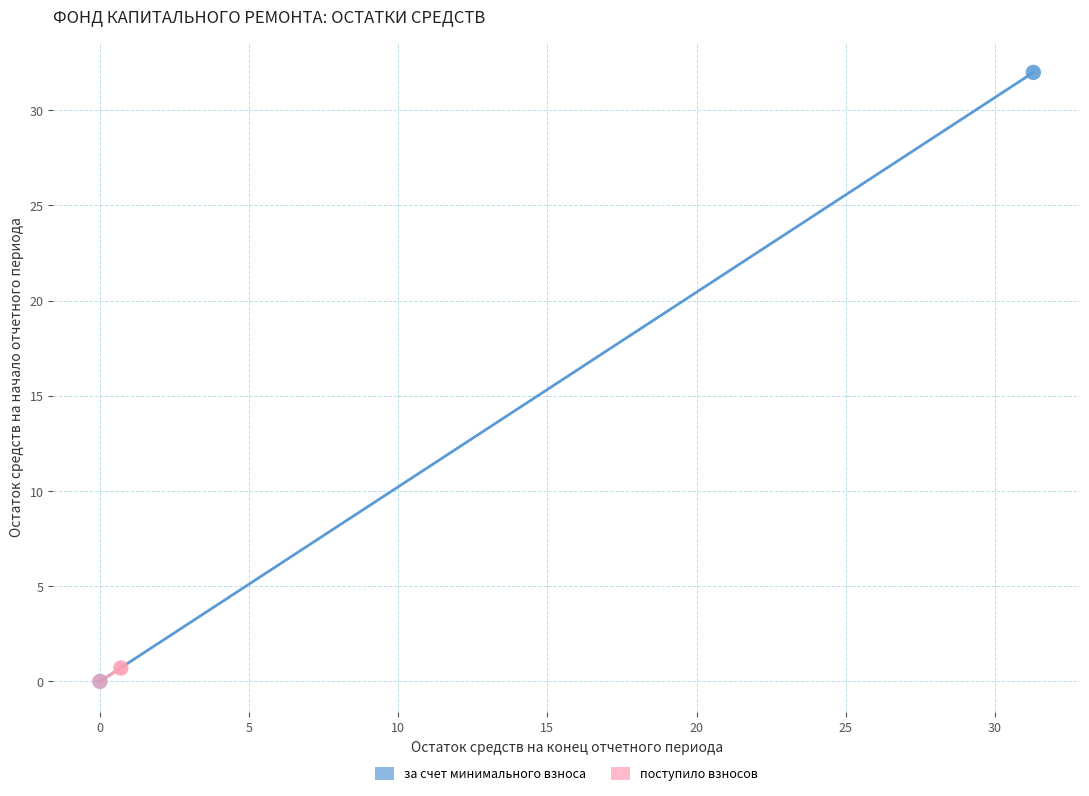

Which series contains the highest Y value?

за счет минимального взноса